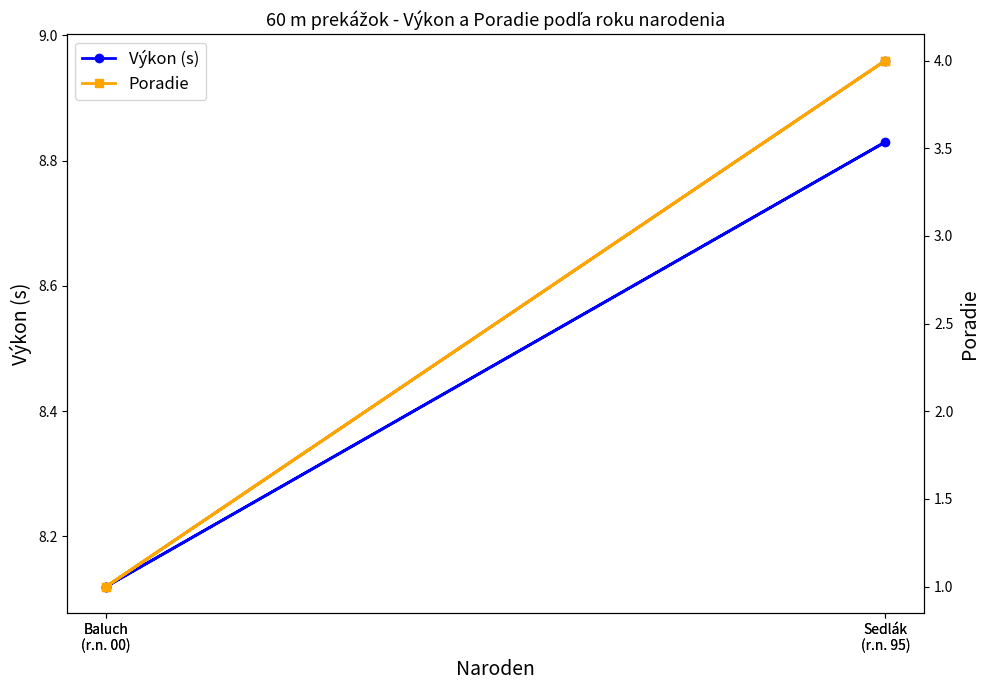

Where is the first local maximum for Poradie?

Sedlák
(r.n. 95)